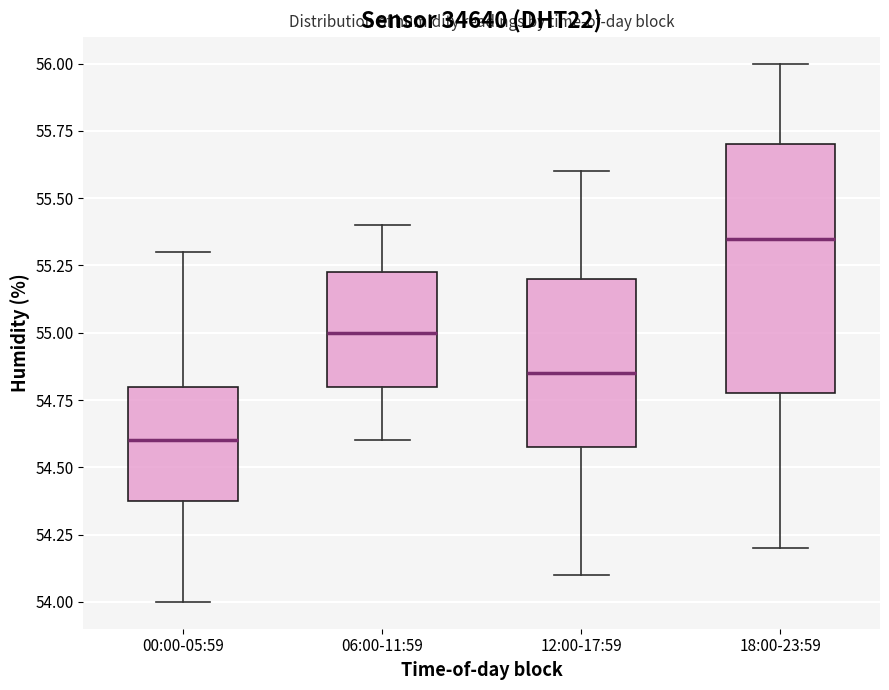

Which box is the tallest, from its lower edge to its upper edge?

18:00-23:59